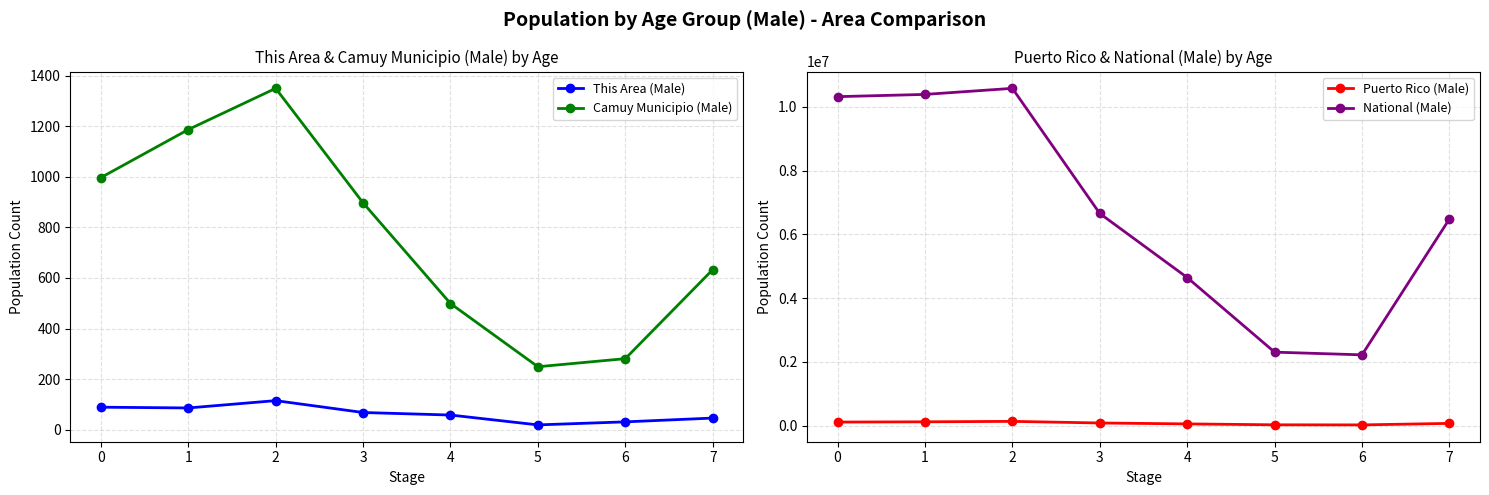

Count the number of data series in this chart.

4